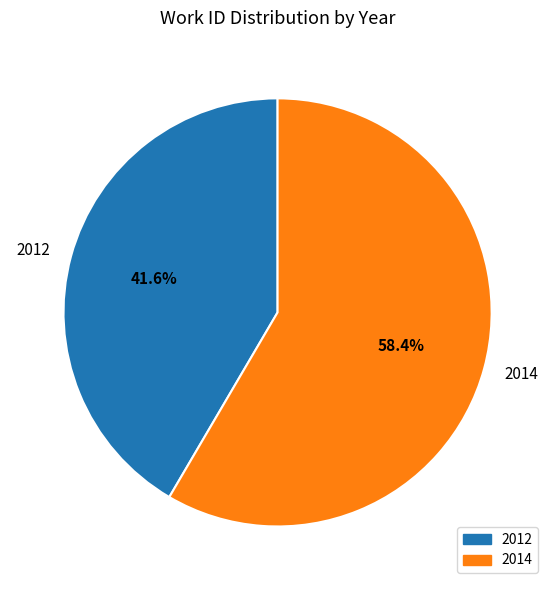

What is the ratio of the value at 2012 to the value at 2014?

0.7